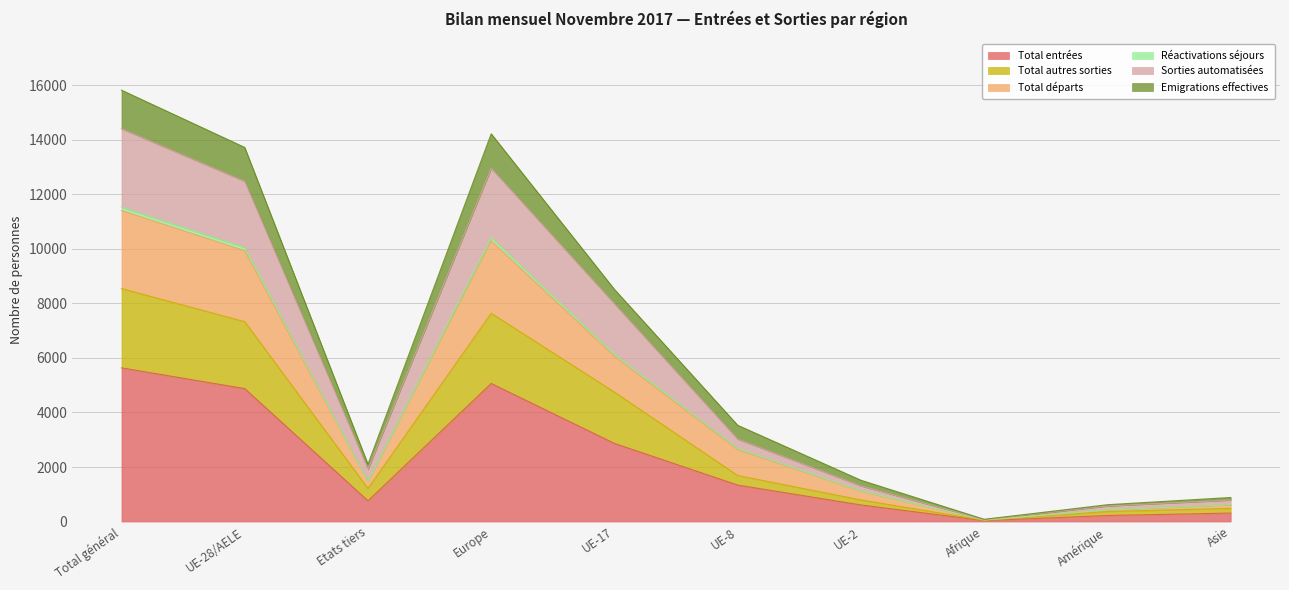

True or false: Total entrées and Réactivations séjours intersect in this chart.

False